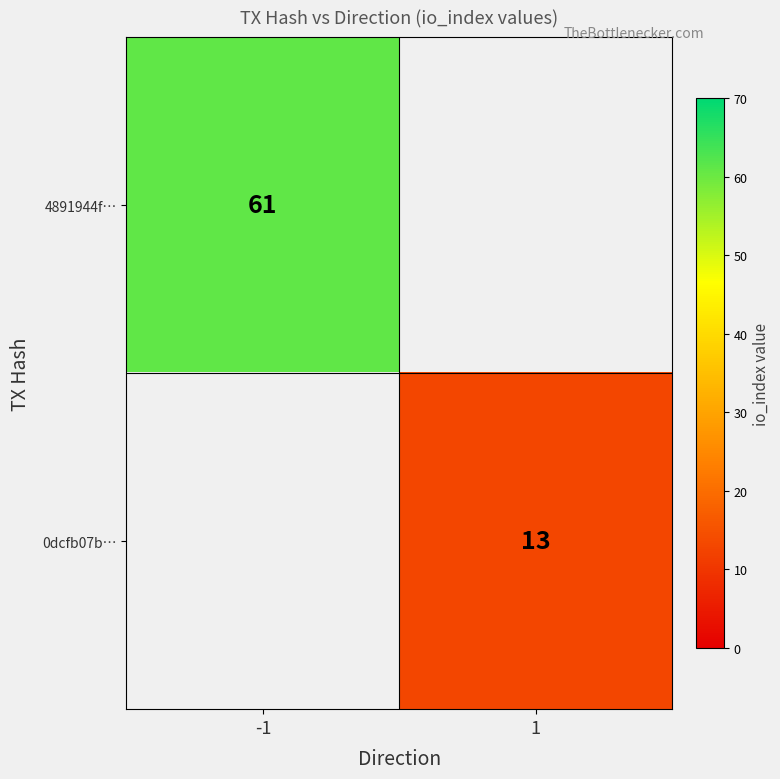

What is the greatest value displayed?

61